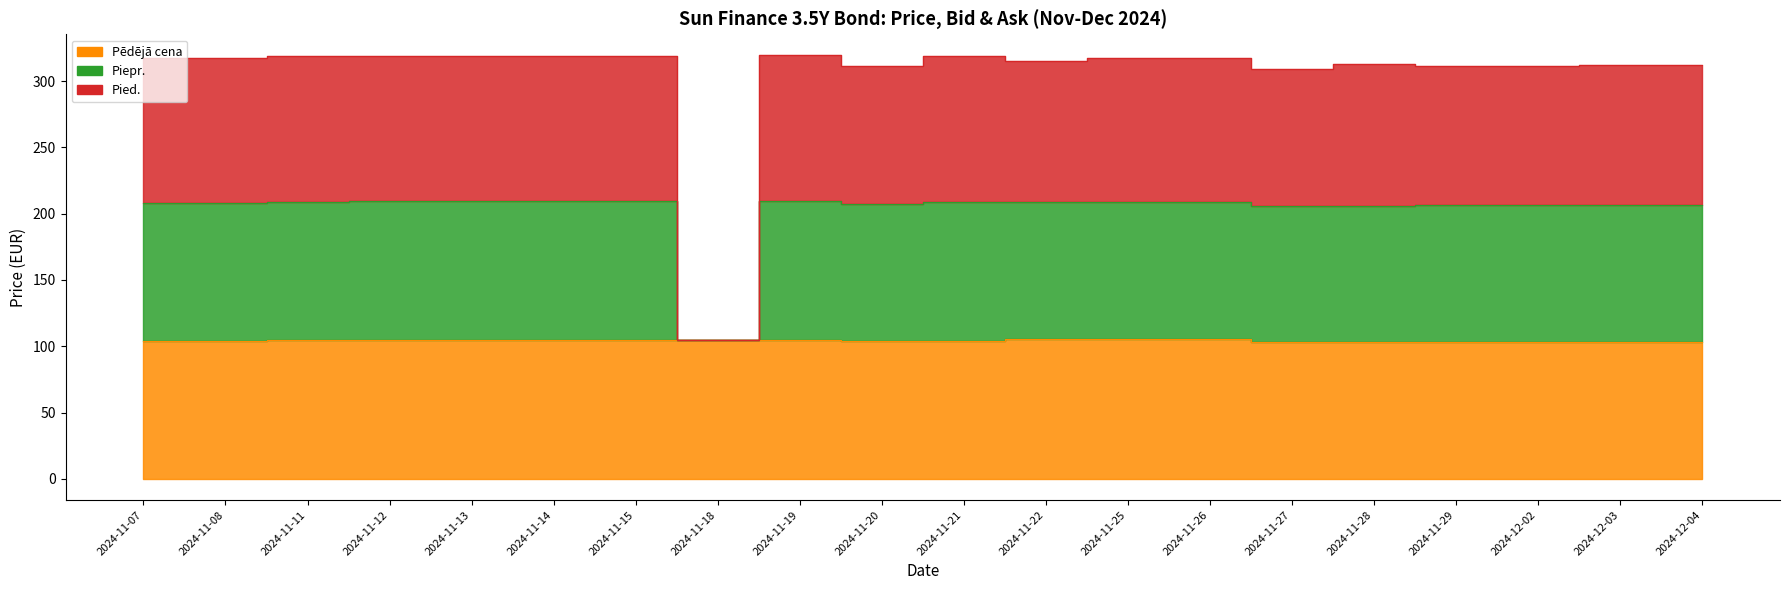

The value of Piepr. at 2024-12-02 is 102.3. True or false?

False